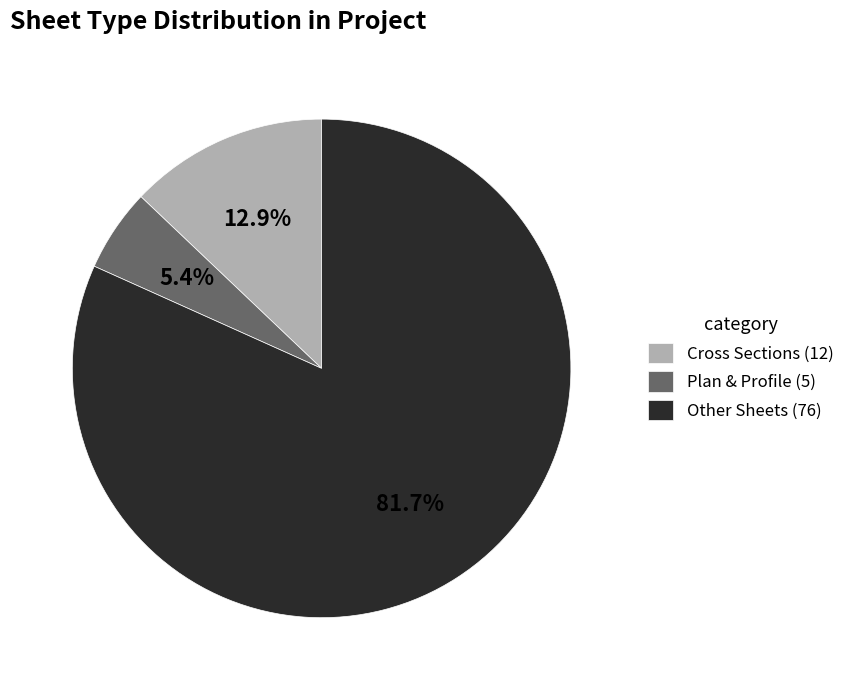

Which slice is the largest?

Other Sheets (76)